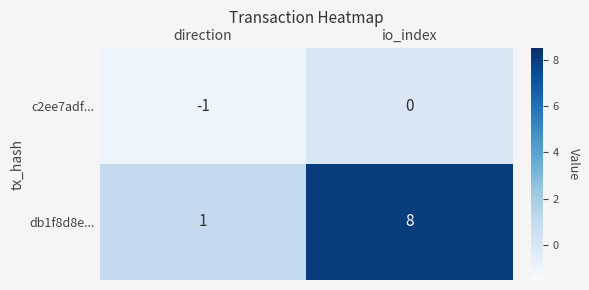

The db1f8d8e... series shows 0 at direction. True or false?

False